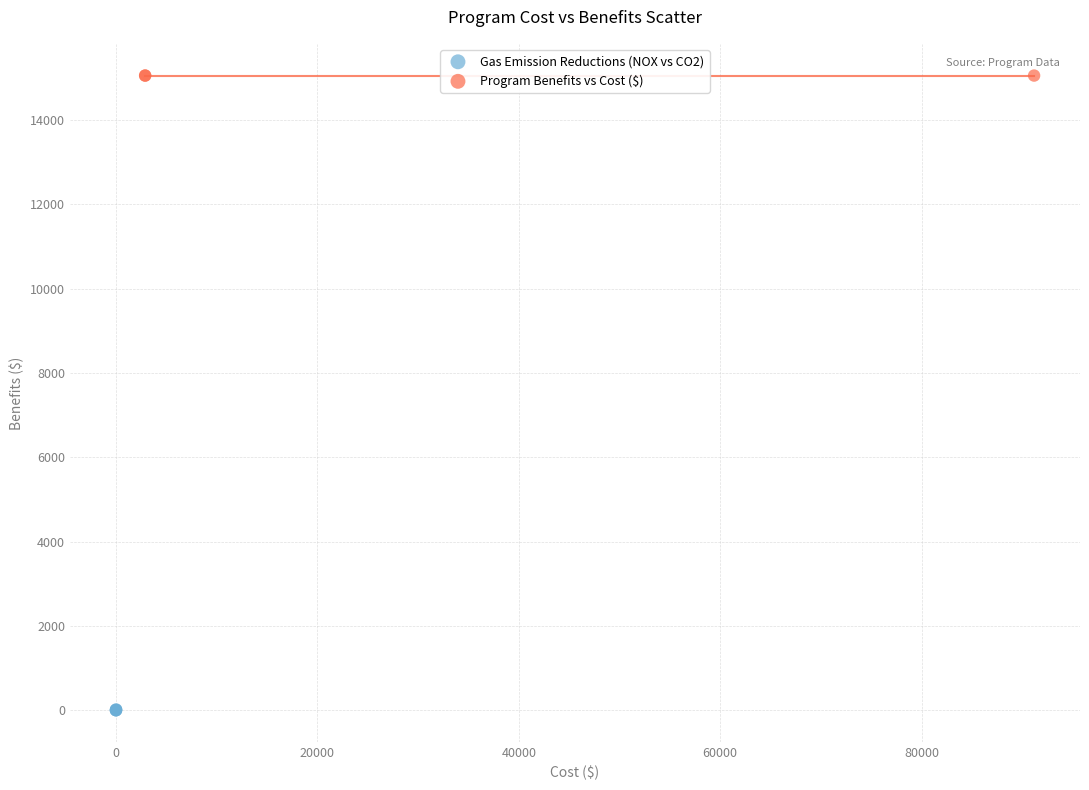

Which series reaches the maximum Y coordinate?

Program Benefits vs Cost ($)